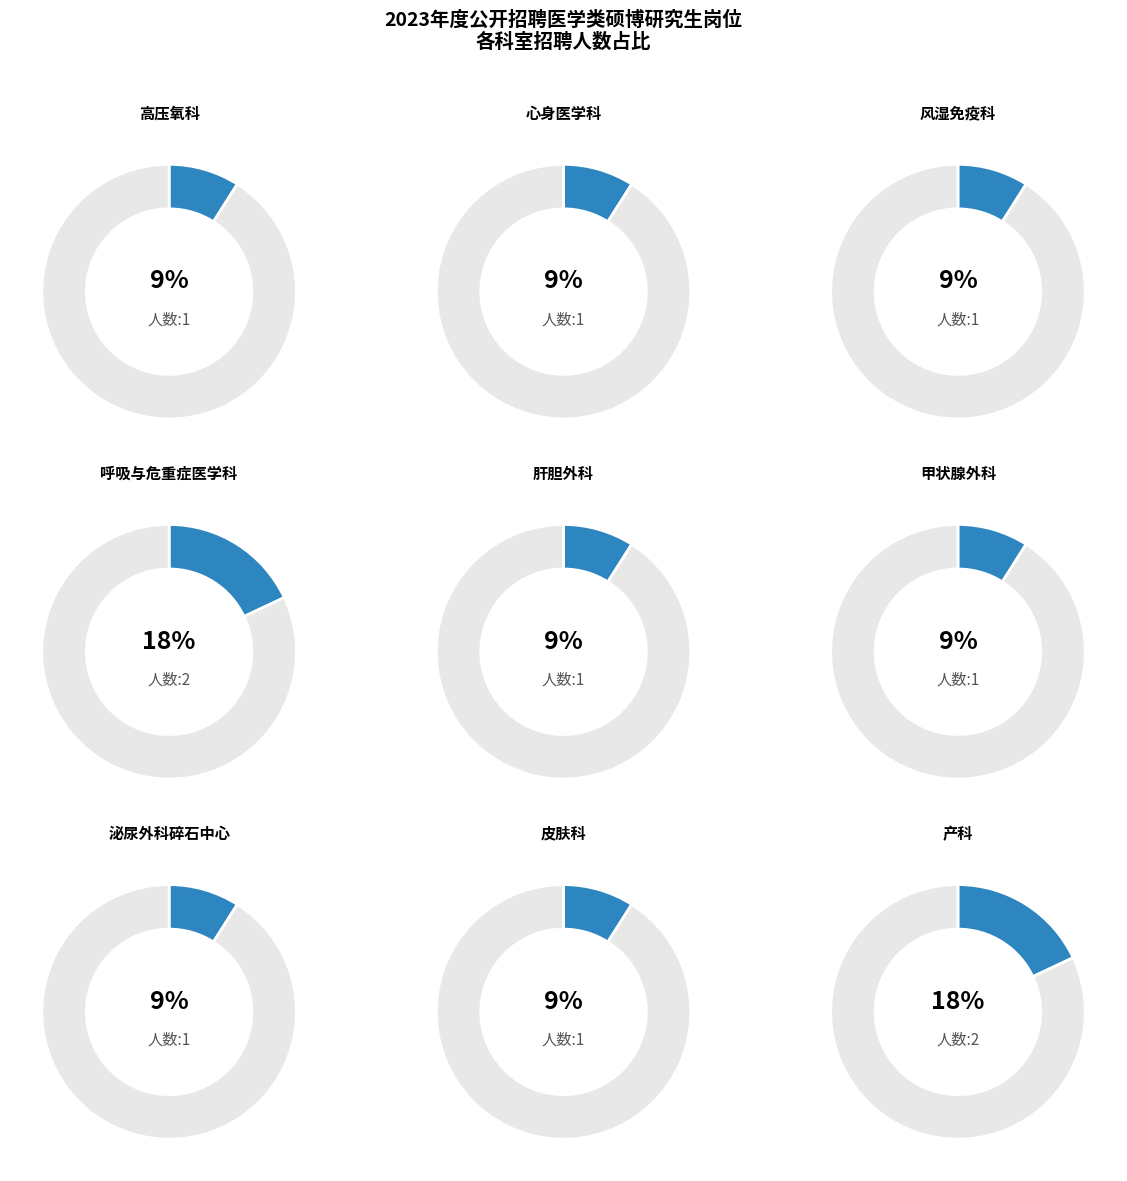

Count the number of slices in the pie.

9